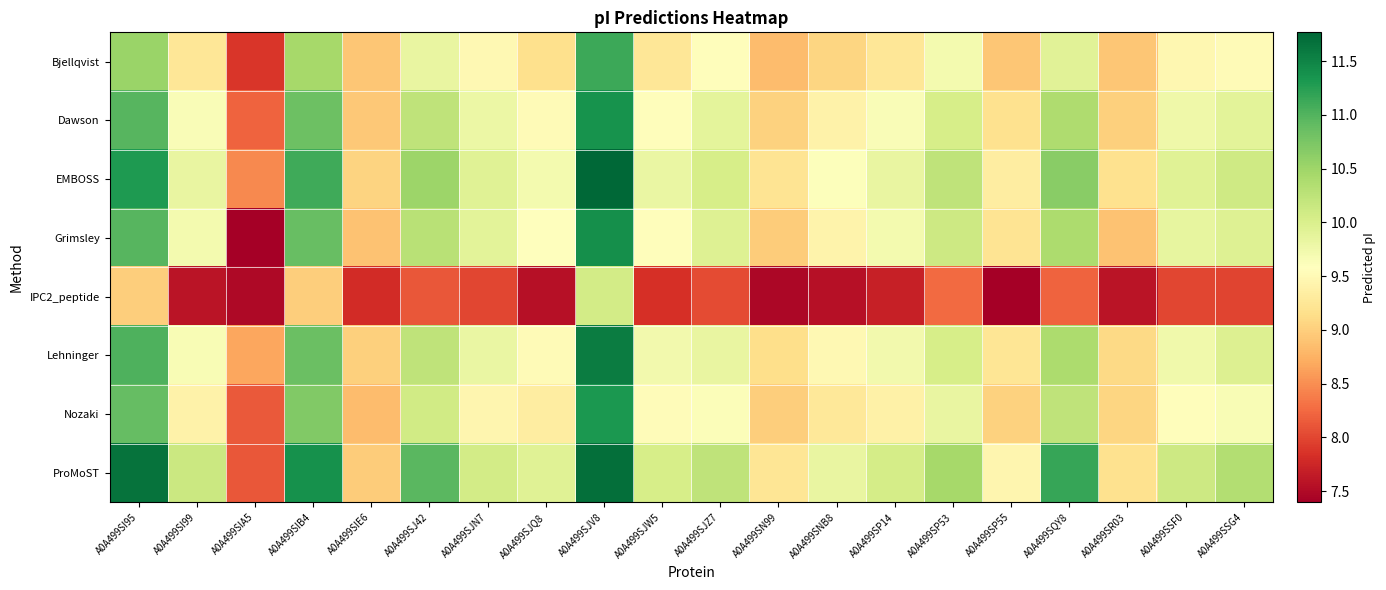

What is the minimum value shown in the chart?

7.4